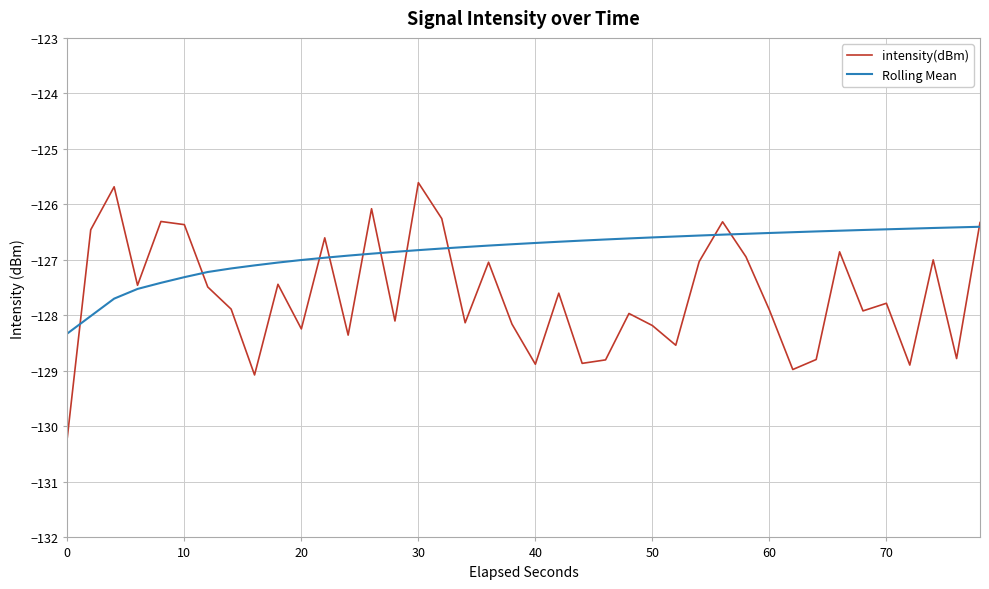

What is the highest value of the Rolling Mean series?

-126.4